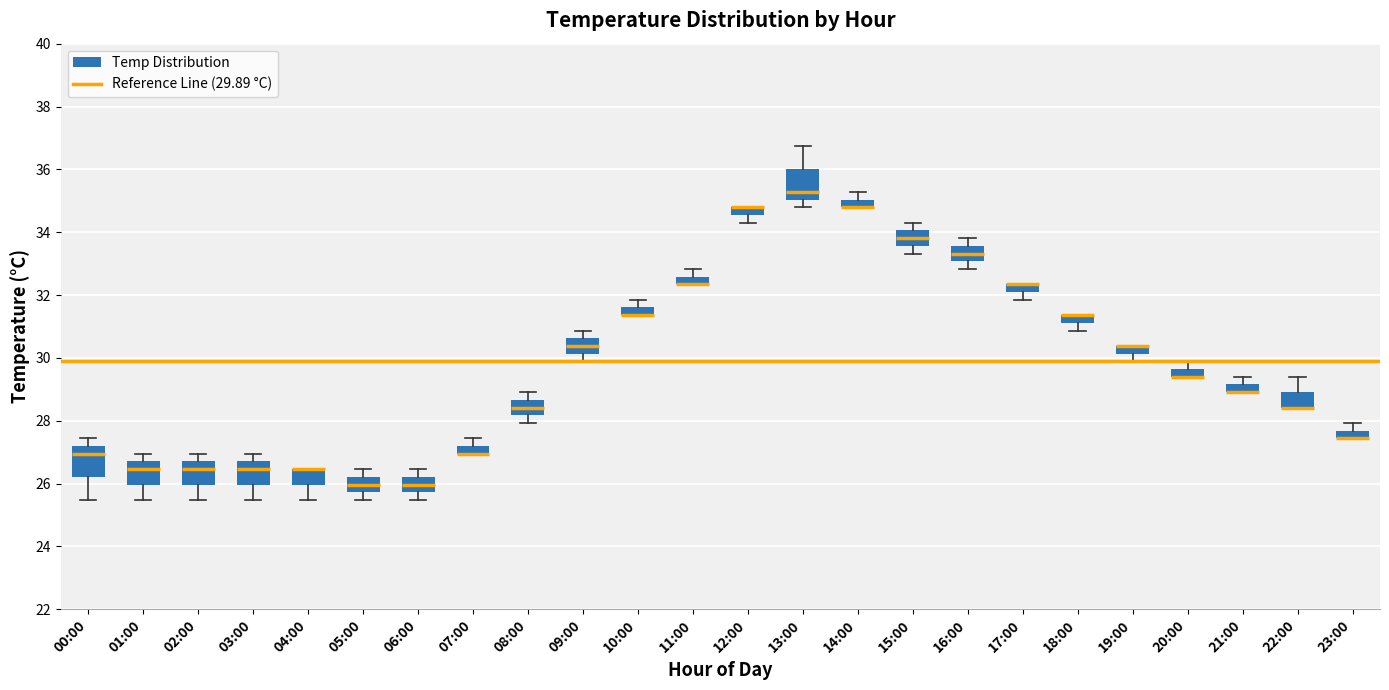

Where is the upper edge of the box for 18:00 on the y-axis? The values are not printed on the chart, so give them approximately, as read against the axis.

31.4